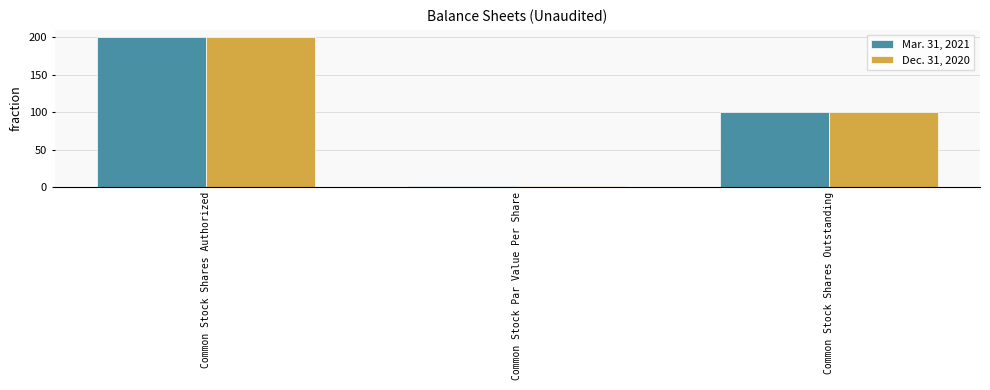

The value of Mar. 31, 2021 at Common Stock Shares Authorized is 200. True or false?

True